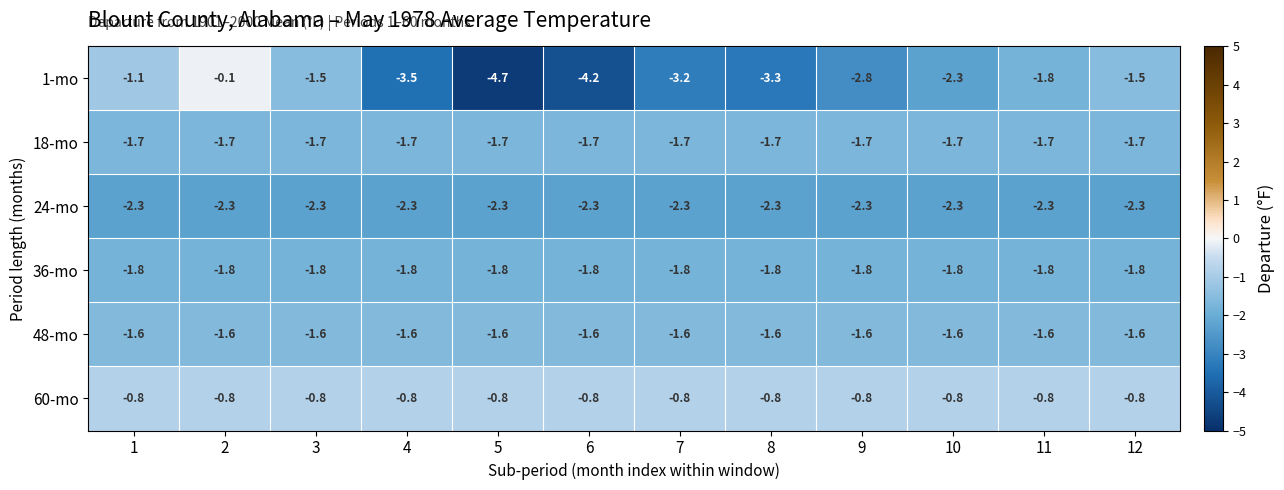

What is the sum of all 48-mo values?

-19.2